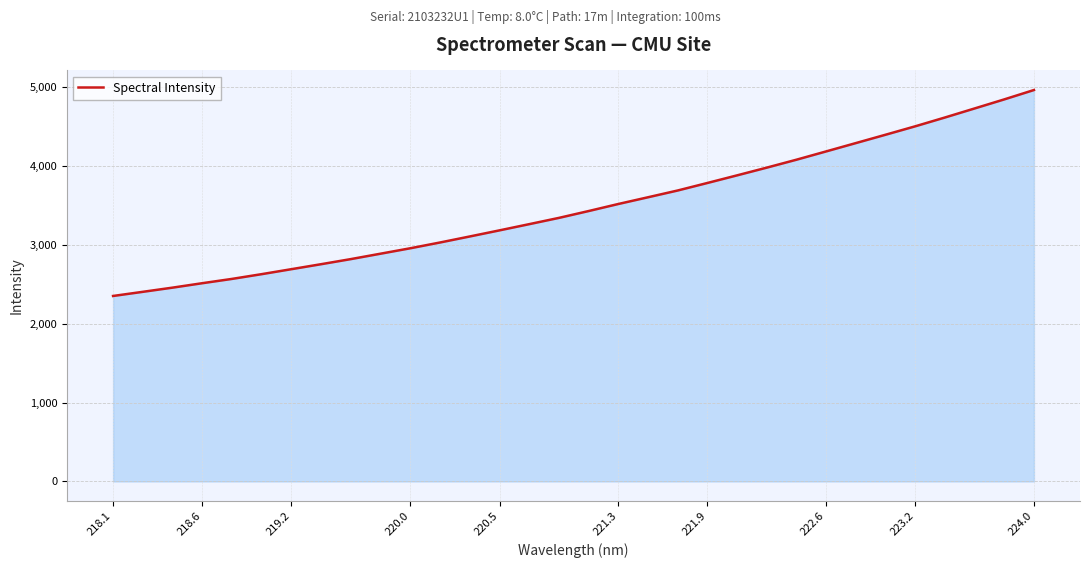

Reading left to right, what are all the values shown in this chart?

2349.7	2402.2	2455.3	2511.5	2566.0	2626.3	2689.3	2752.5	2817.1	2885.6	2954.3	3027.4	3103.7	3181.0	3259.6	3339.0	3425.8	3515.1	3600.4	3686.2	3781.4	3878.0	3975.9	4076.3	4181.4	4286.8	4392.5	4499.3	4610.8	4725.3	4840.3	4958.9